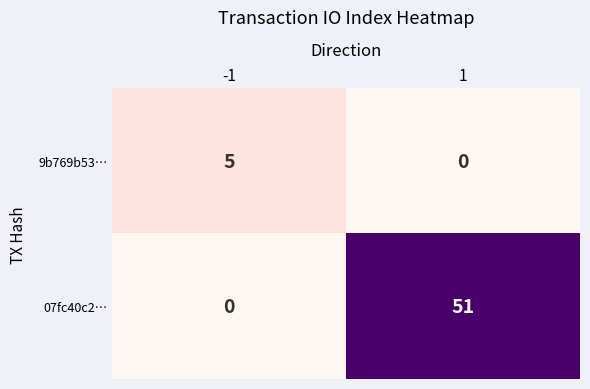

Reading left to right, transcribe all the data shown in this chart.

9b769b53…: 5	0
07fc40c2…: 0	51